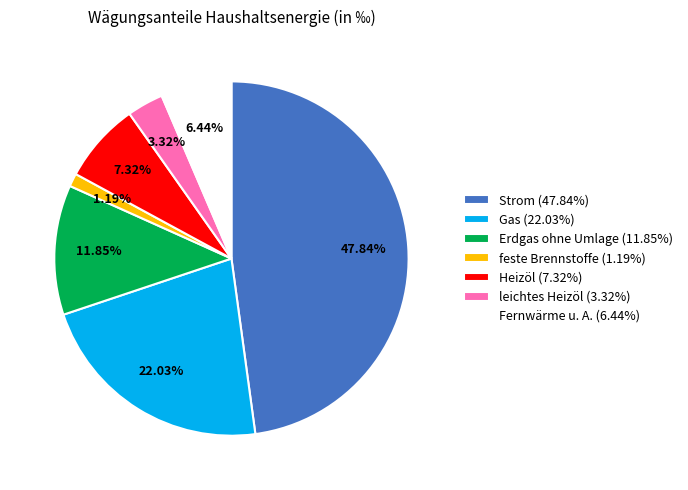

Rank the categories by value from lowest to highest.

feste Brennstoffe, leichtes Heizöl, Fernwärme u. A., Heizöl, Erdgas ohne Umlage, Gas, Strom